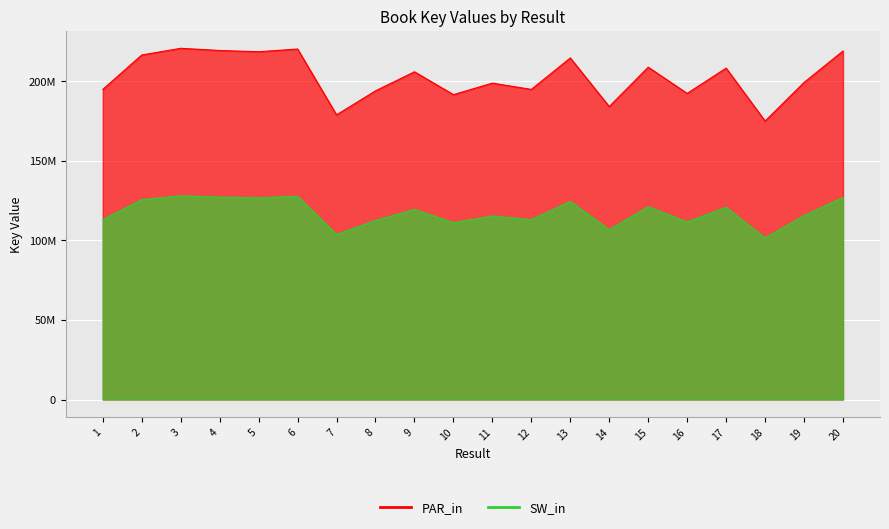

How many interior local valleys does the PAR_in series have?

7